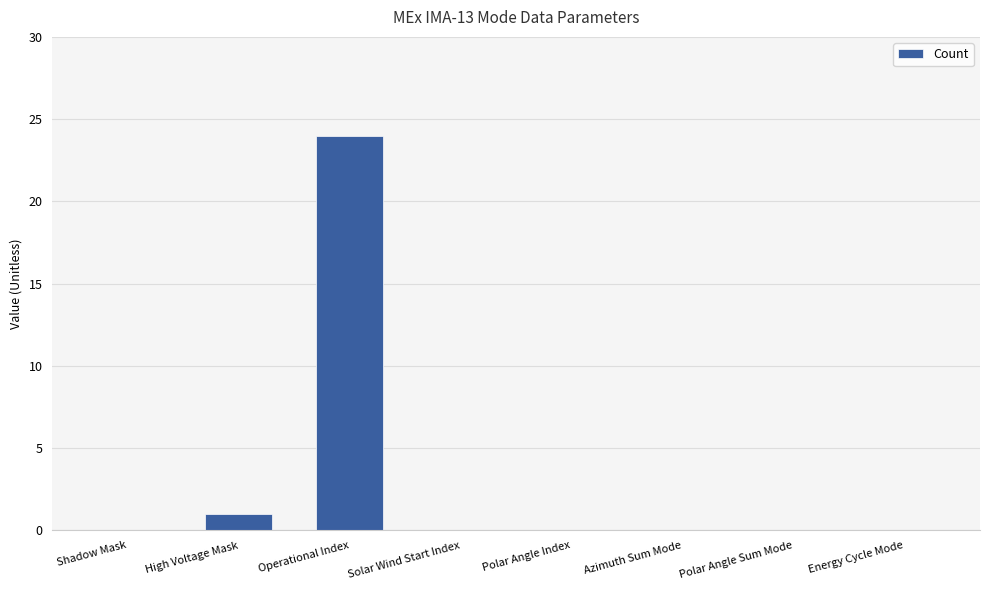

What is the approximate value at Operational Index, to the nearest 10?

20